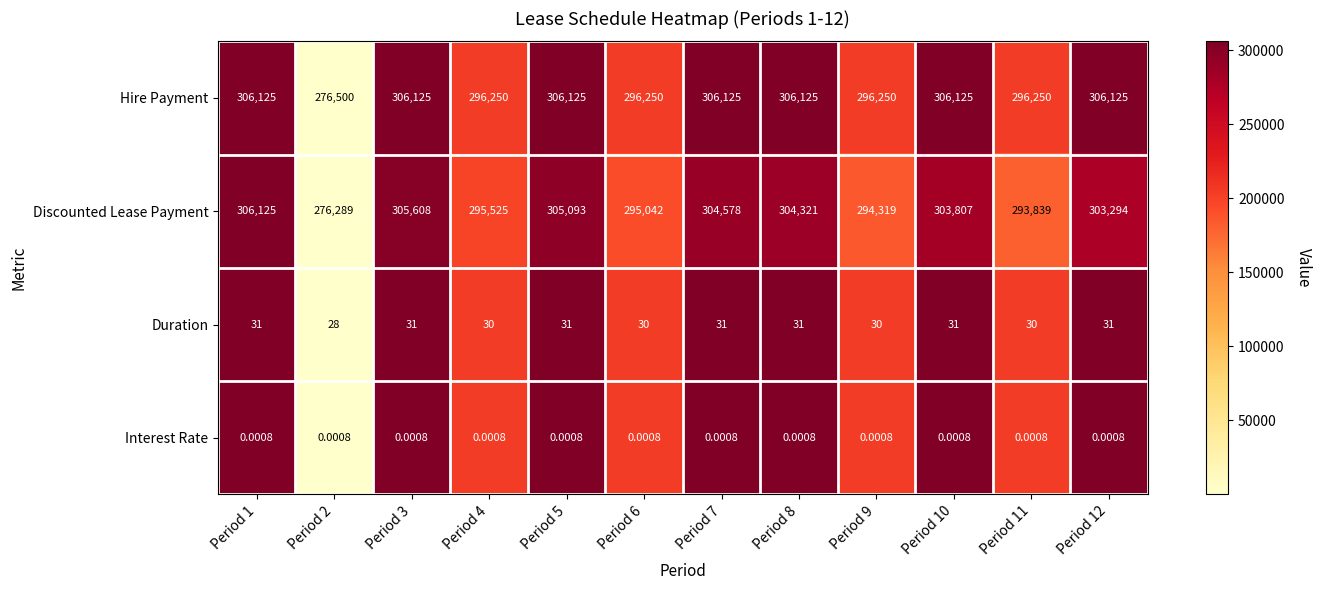

Which series has the largest total across all categories?

Hire Payment